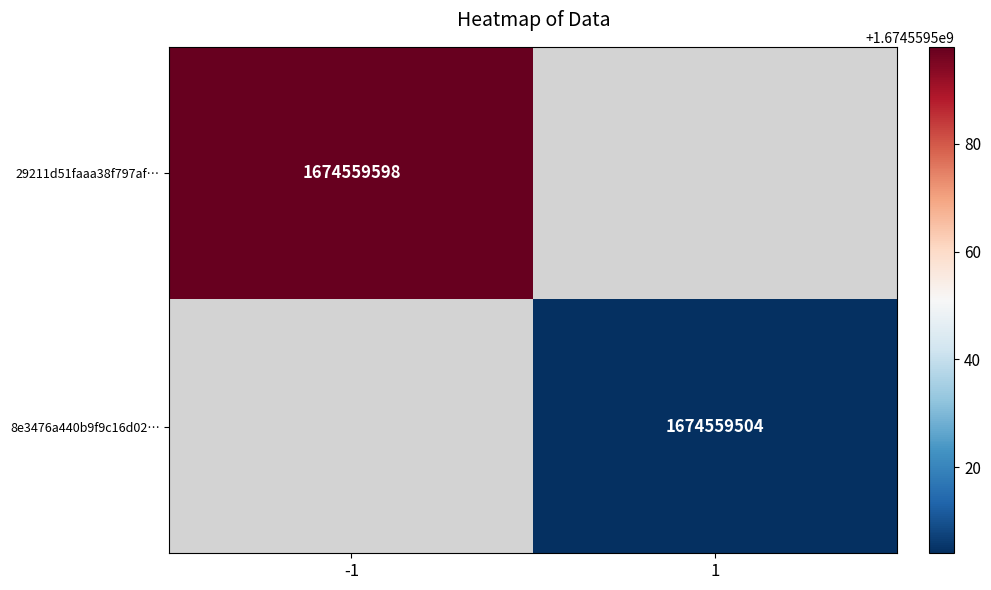

Reading right to left, extract all data points from this chart.

29211d51faaa38f797afc5d59d25a958742df57: 1674559598	-1
8e3476a440b9f9c16d0214ee7fa969c303ff5c9: 1674559504	1